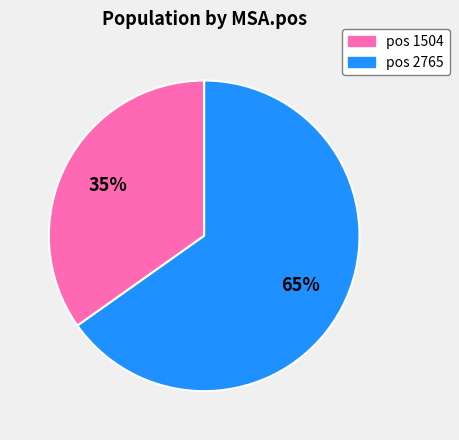

To the nearest percent, what is the difference between the largest and smallest slice percentages?

30%